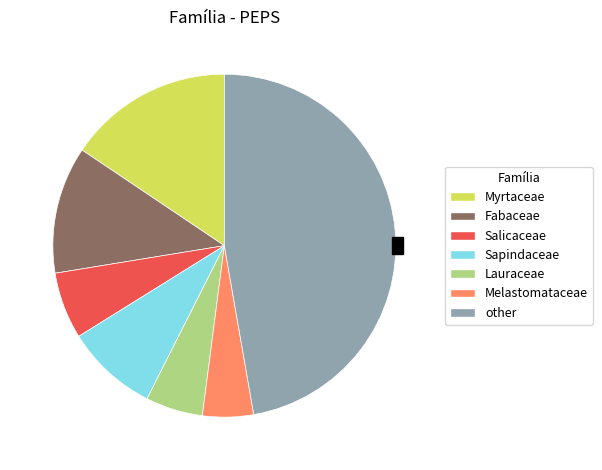

Do Fabaceae and Lauraceae together represent more than half of the pie?

No